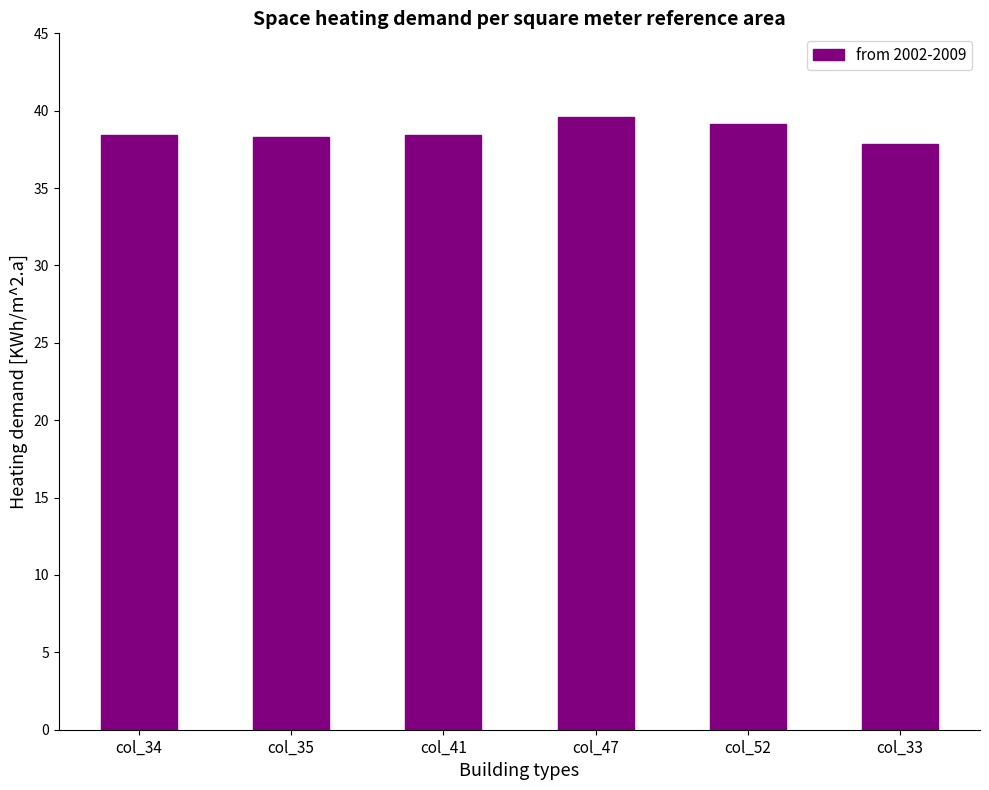

The value at col_41 is 38.4. True or false?

True